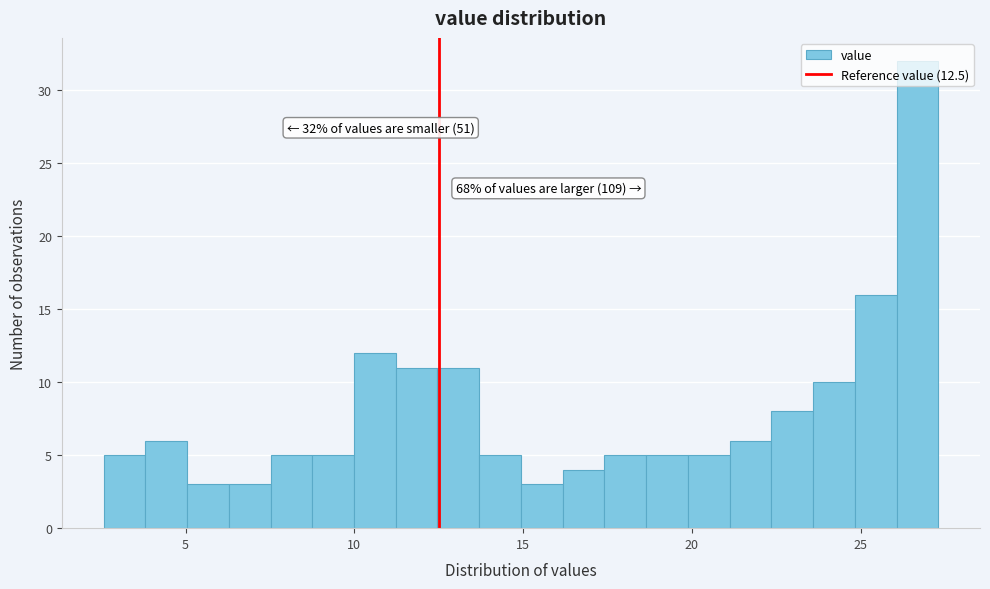

Read against the x-axis, roughly where is the centre of the tallest bar?

26.5